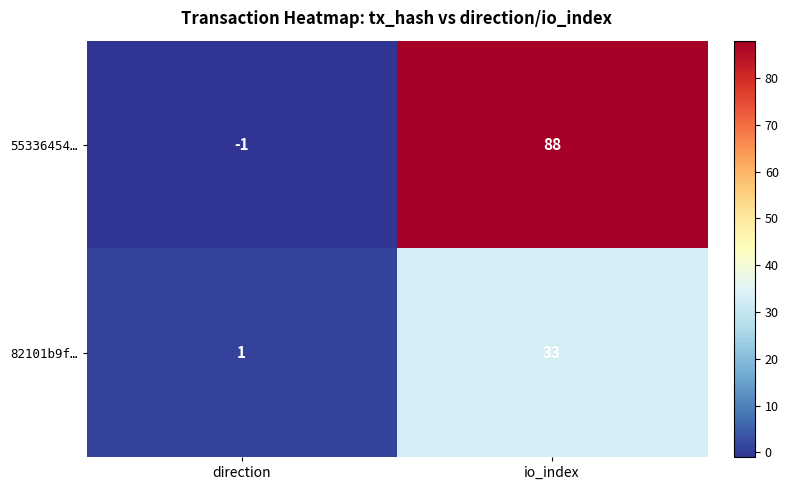

What is the difference between the maximum and minimum values in the 55336454… series?

89